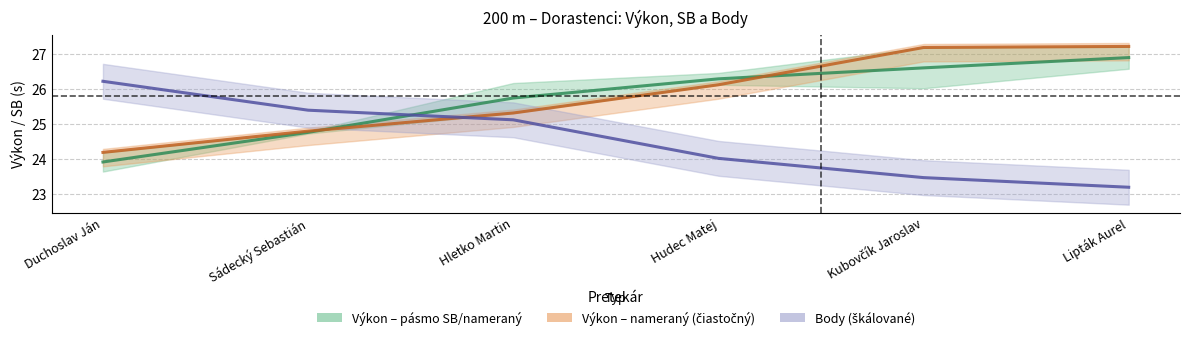

Rank the series at Hletko Martin from highest to lowest value.

Výkon (stred pásma), Výkon (nameraný), Body (škálované)